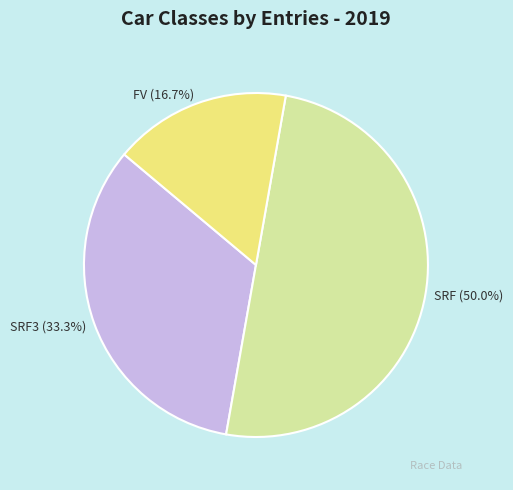

Does SRF3 represent more than half of the total?

No